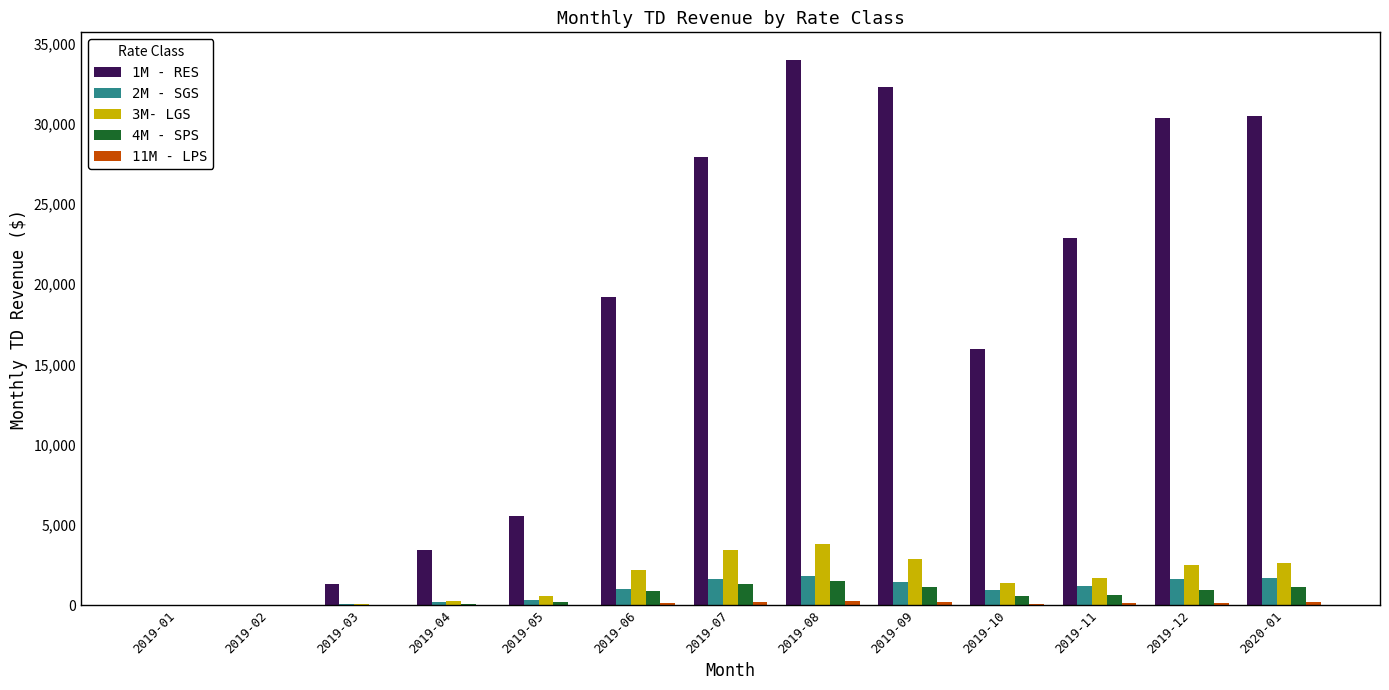

Which label corresponds to the largest value in the chart?

2019-08